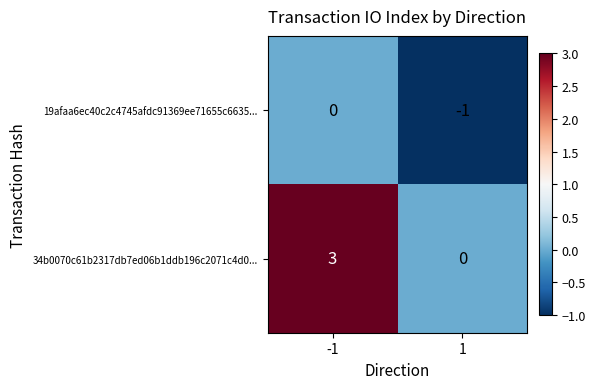

Reading right to left, transcribe all the data shown in this chart.

19afaa6ec40c2c4745afdc91369ee71655c6635...: 1=-1	-1=0
34b0070c61b2317db7ed06b1ddb196c2071c4d0...: 1=0	-1=3